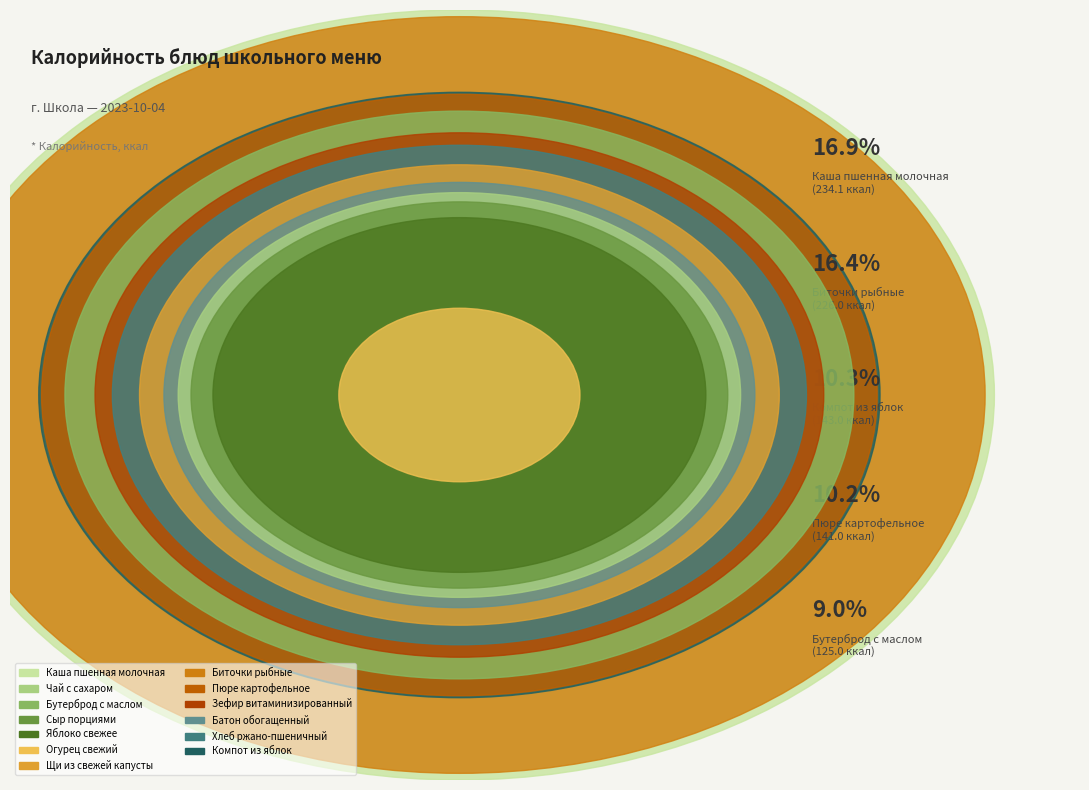

Is there a majority slice in this chart?

No